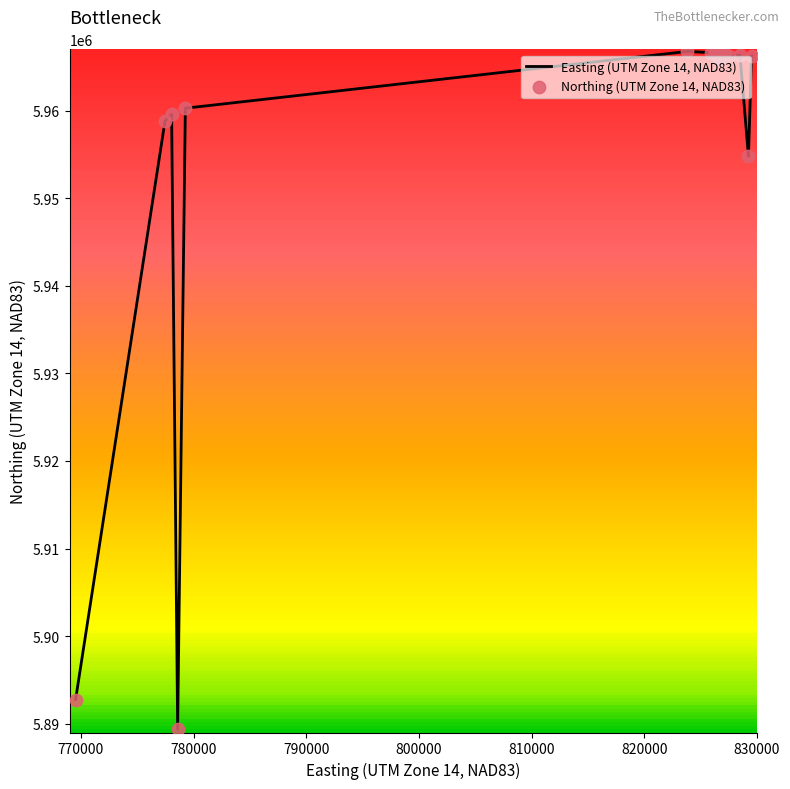

At which category is the sum across all series the highest?

820000